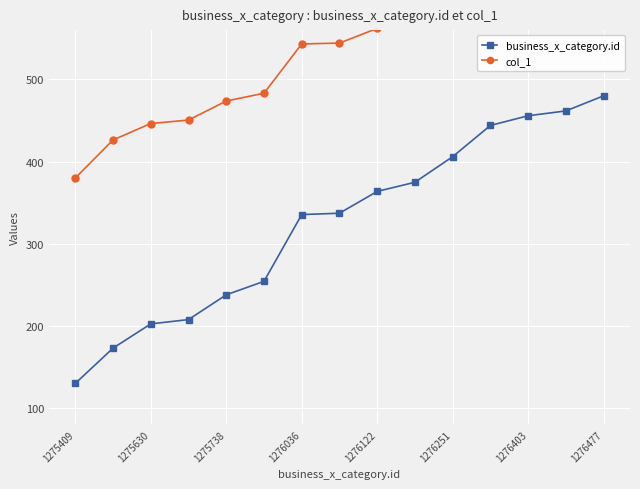

The value of business_x_category.id at 1275409 is 130.0. True or false?

True